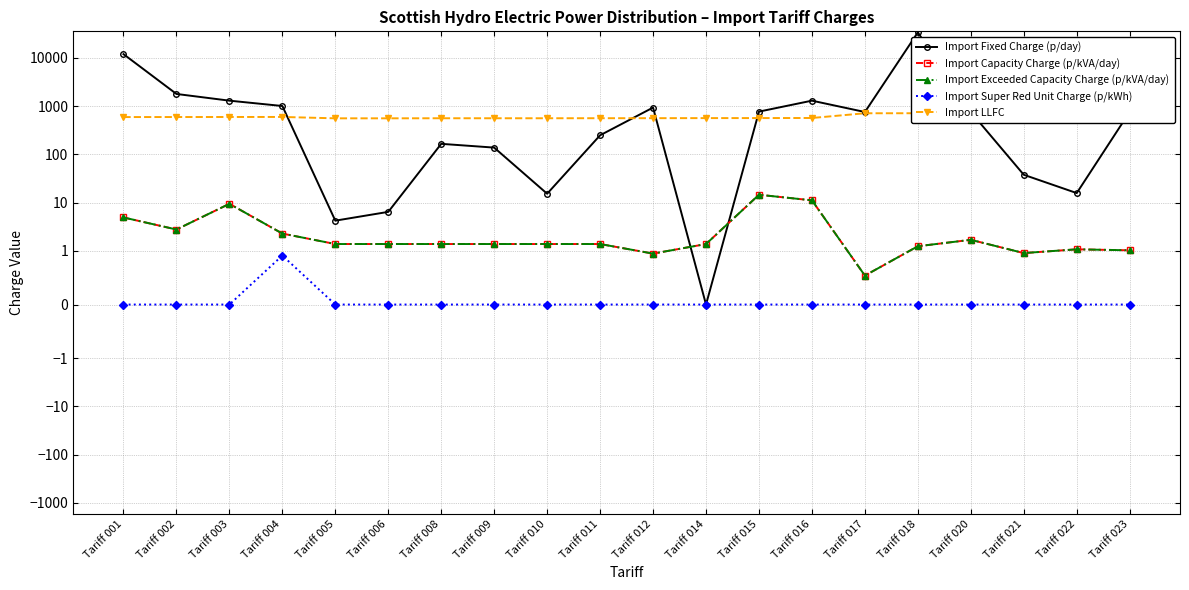

How many lines are shown in the chart?

5